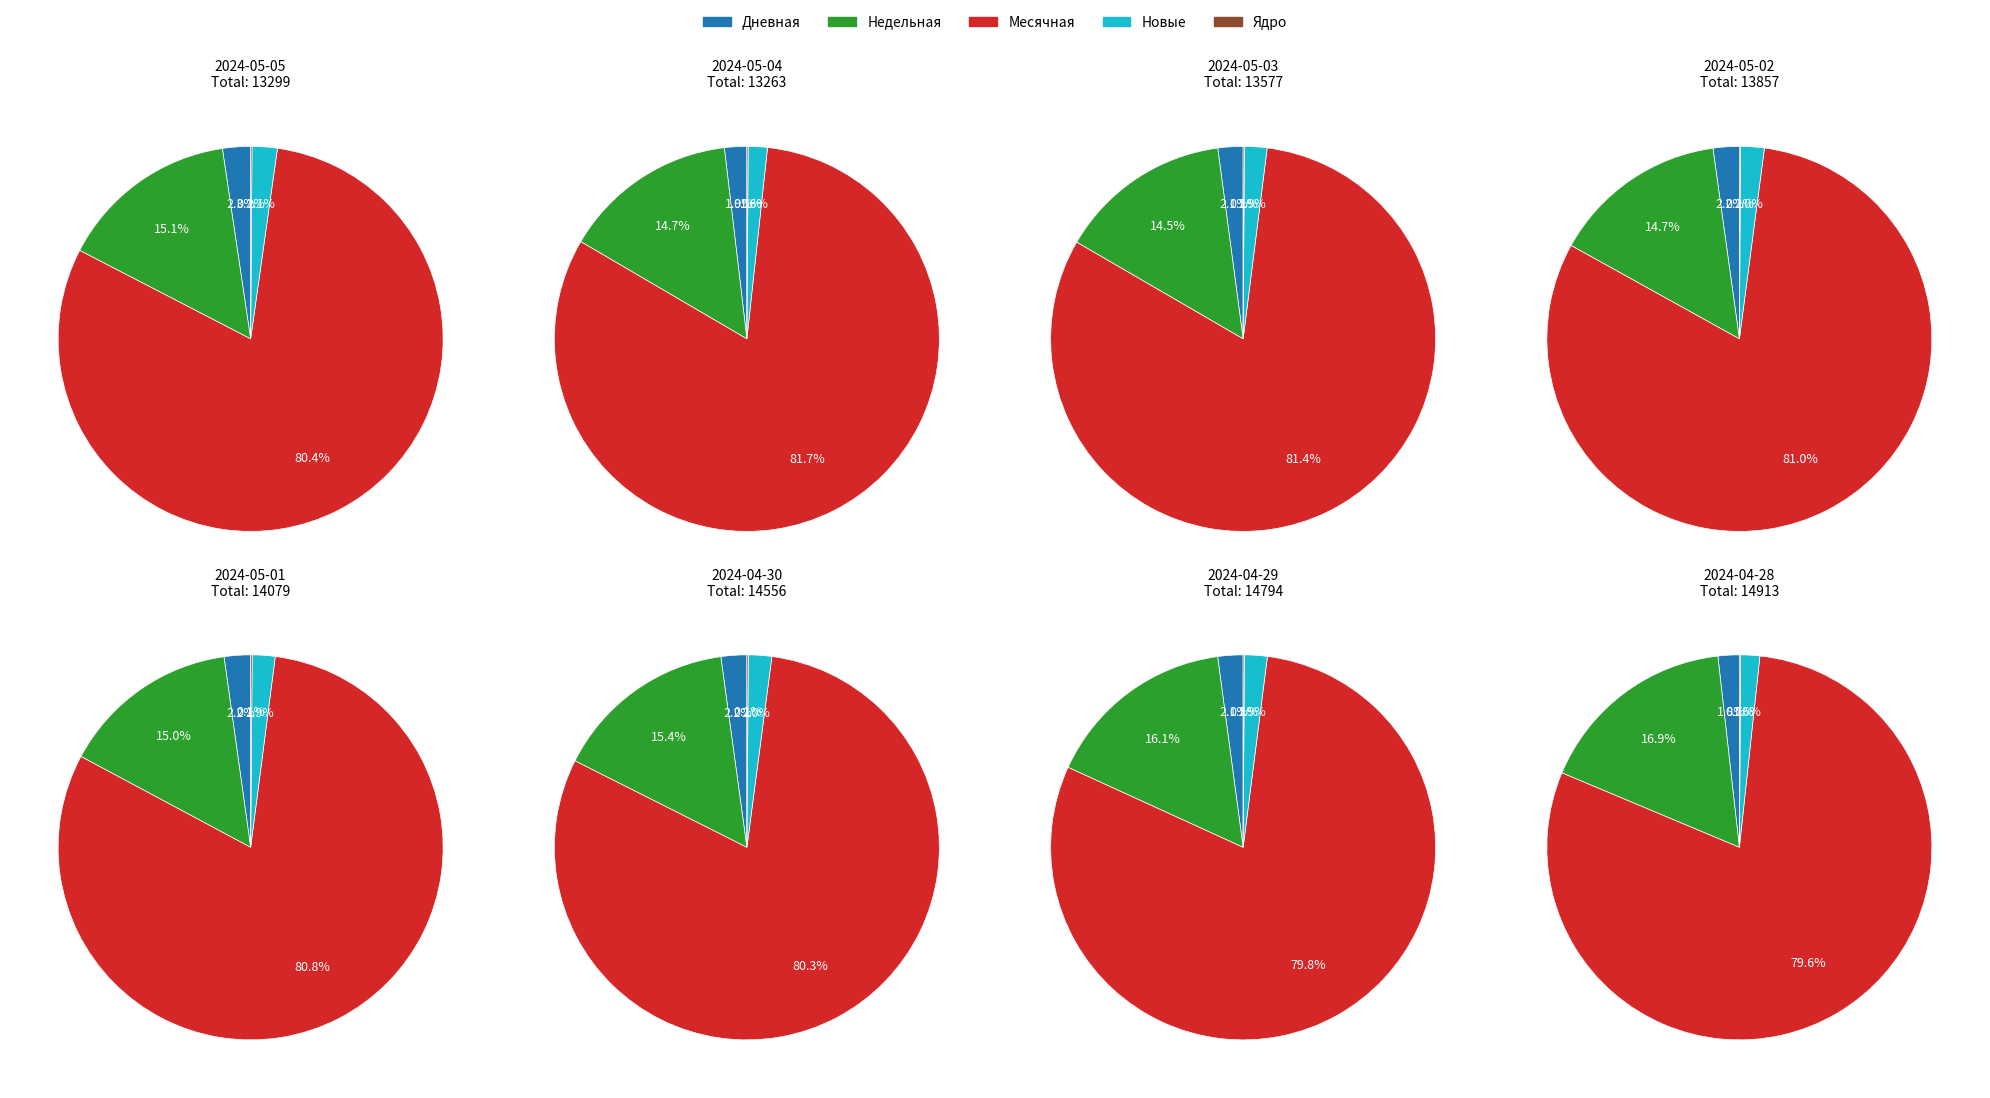

Combined, what portion of the pie is 2024-04-29 and 2024-05-05?

26.5%